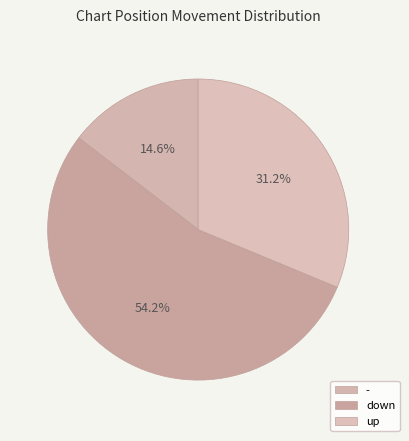

The down slice represents 54% of the pie. True or false?

True